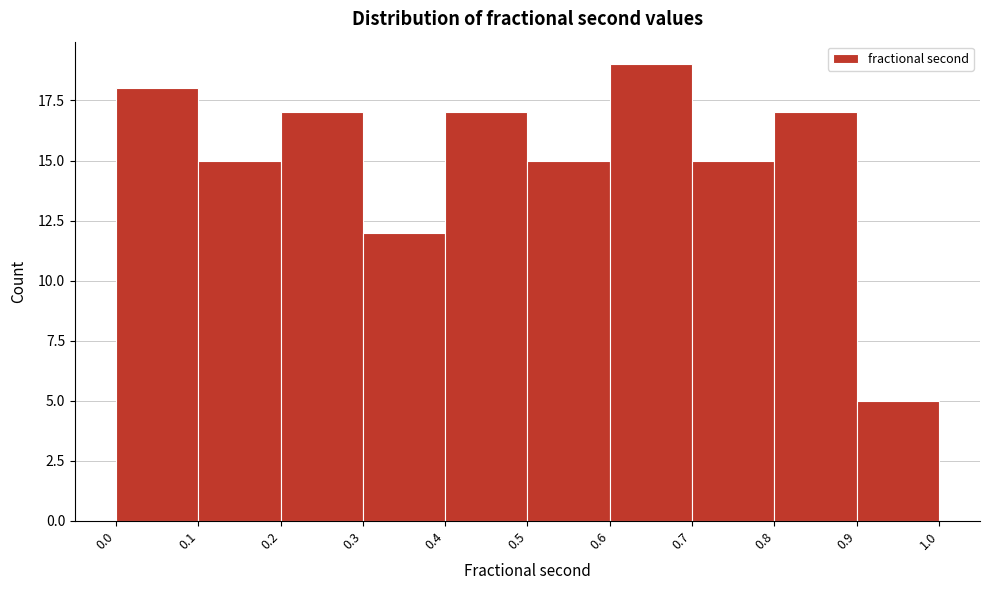

Reading left to right, transcribe this chart: for each bar, give the range it covers on the x-axis and its height. The values are not printed on the chart, so give them approximately, as read against the axis.

0.0 to 0.1: 18
0.1 to 0.2: 15
0.2 to 0.3: 17
0.3 to 0.4: 12
0.4 to 0.5: 17
0.5 to 0.6: 15
0.6 to 0.7: 19
0.7 to 0.8: 15
0.8 to 0.9: 17
0.9 to 1.0: 5